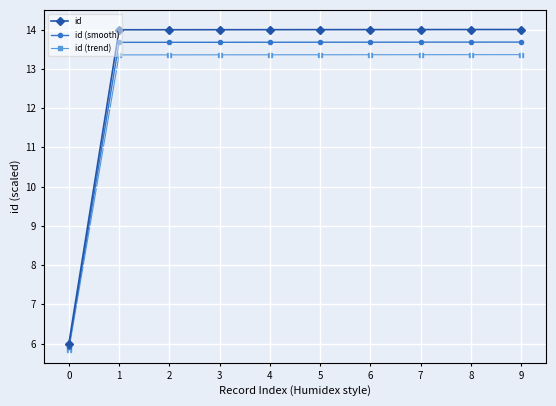

Reading right to left, transcribe all the data shown in this chart.

id: 9=14.0	8=14.0	7=14.0	6=14.0	5=14.0	4=14.0	3=14.0	2=14.0	1=14.0	0=6.0
id (smooth): 9=13.7	8=13.7	7=13.7	6=13.7	5=13.7	4=13.7	3=13.7	2=13.7	1=13.7	0=5.9
id (trend): 9=13.4	8=13.4	7=13.4	6=13.4	5=13.4	4=13.4	3=13.4	2=13.4	1=13.4	0=5.8